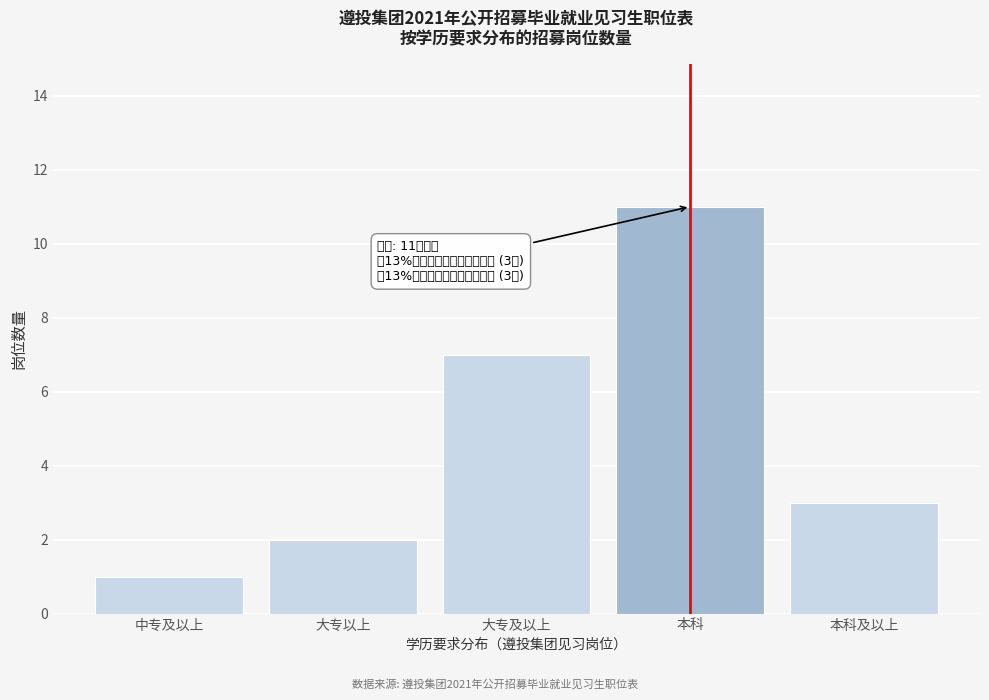

Reading right to left, extract all data points from this chart.

本科及以上=3	本科=11	大专及以上=7	大专以上=2	中专及以上=1